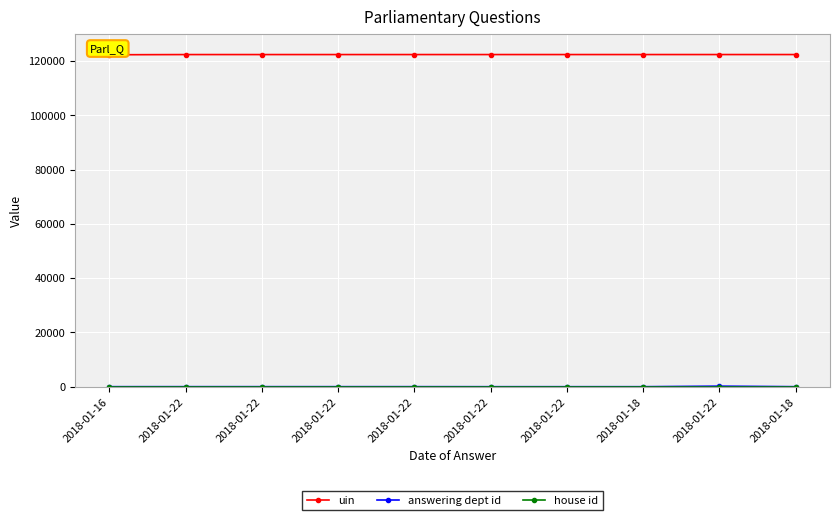

How many categories are shown in the chart?

10